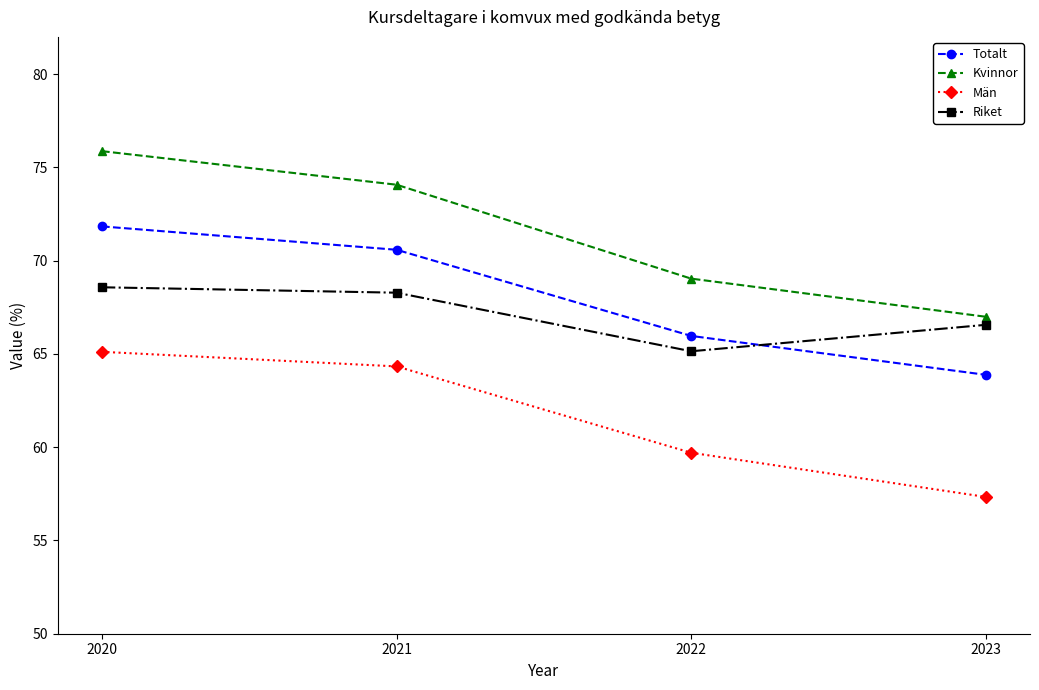

How many values in the Kvinnor series exceed 74?

2